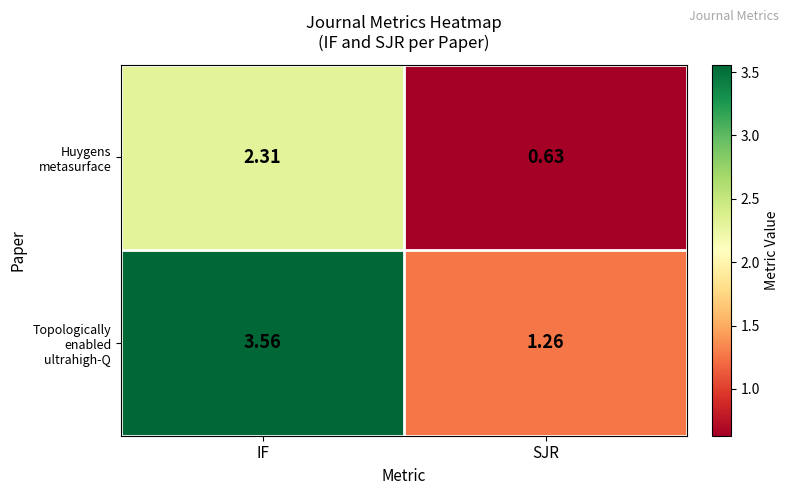

How many data points does each series have?

2